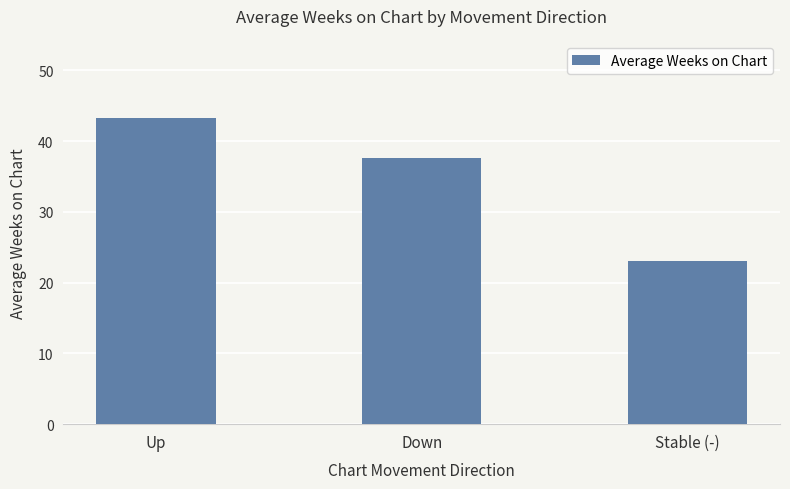

List the labels in order of value, largest first.

Up, Down, Stable (-)